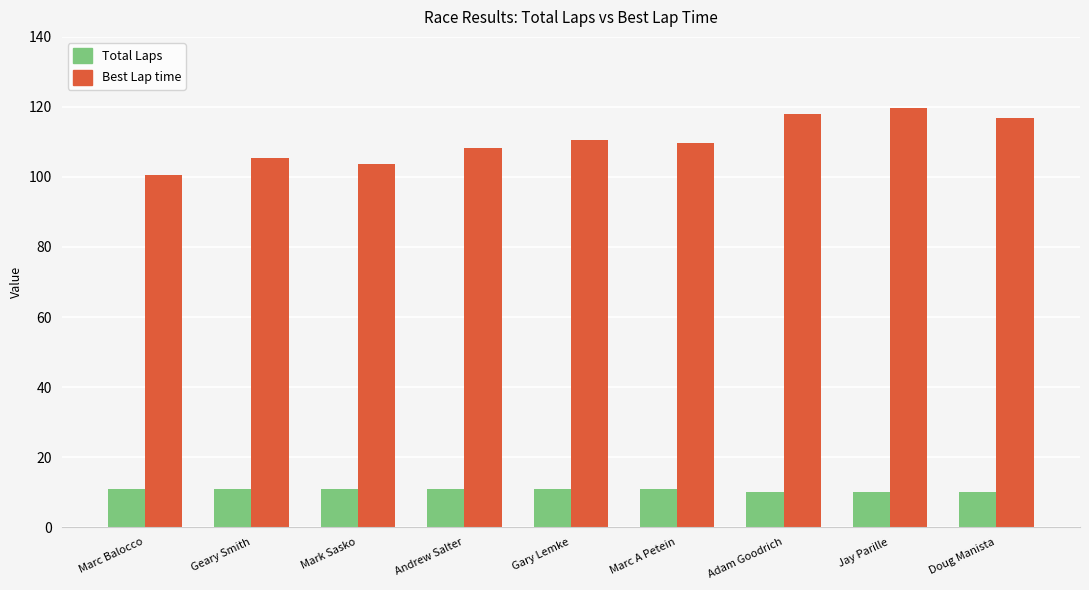

List the series in order of their peak value, lowest first.

Total Laps, Best Lap time